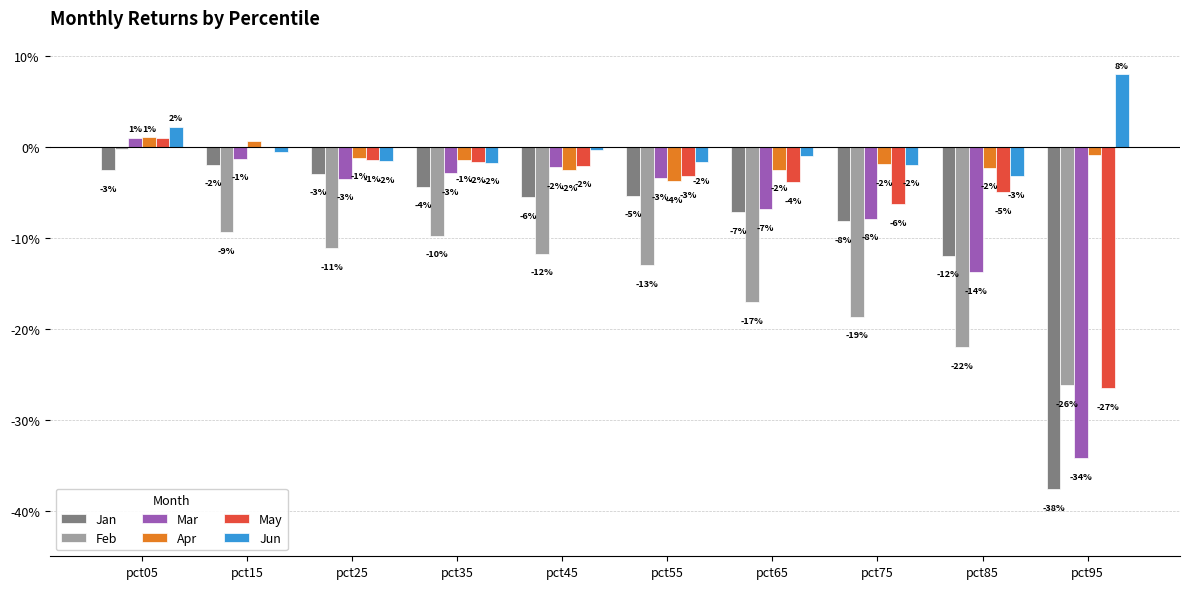

What are all the series names shown in the legend?

Jan, Feb, Mar, Apr, May, Jun